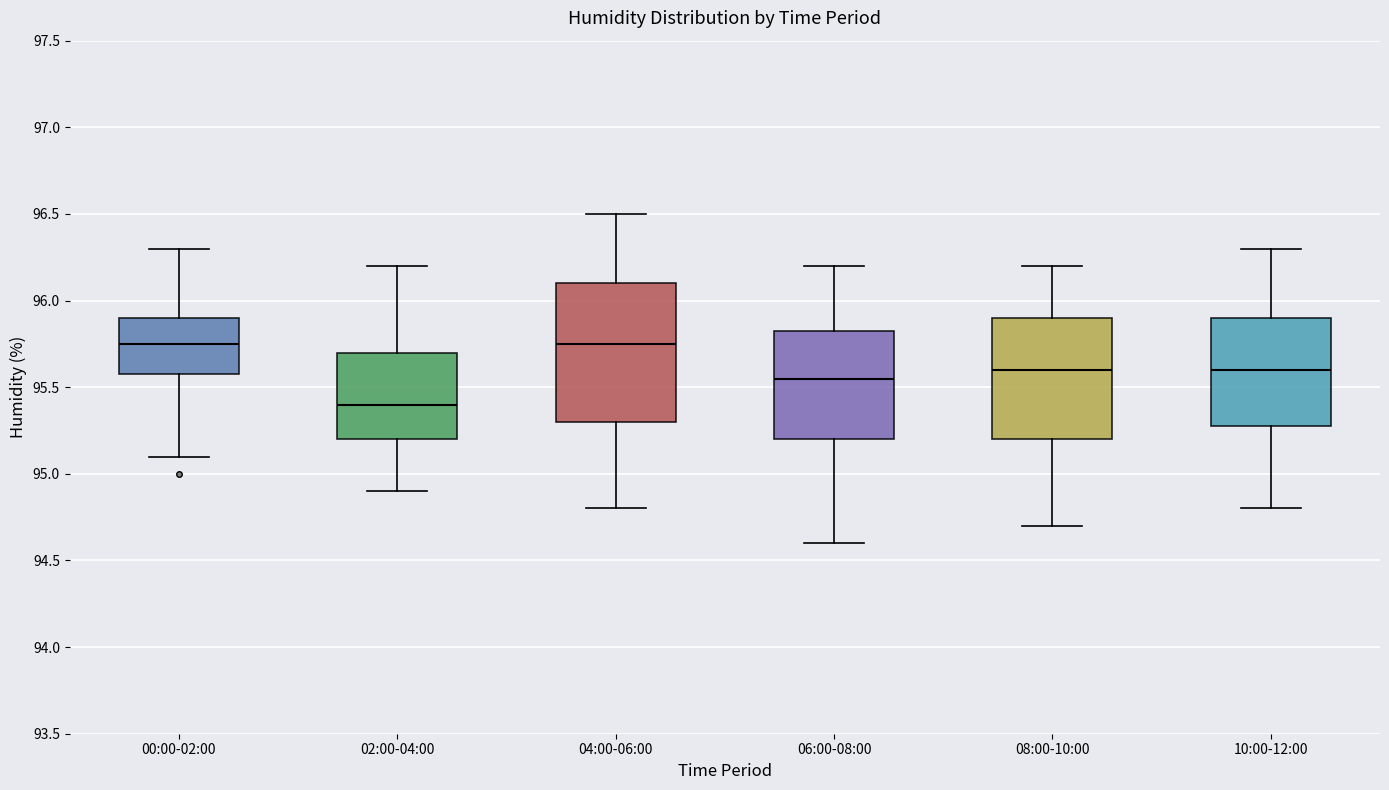

Comparing the boxes themselves (not the whiskers), which one is the tallest?

04:00-06:00